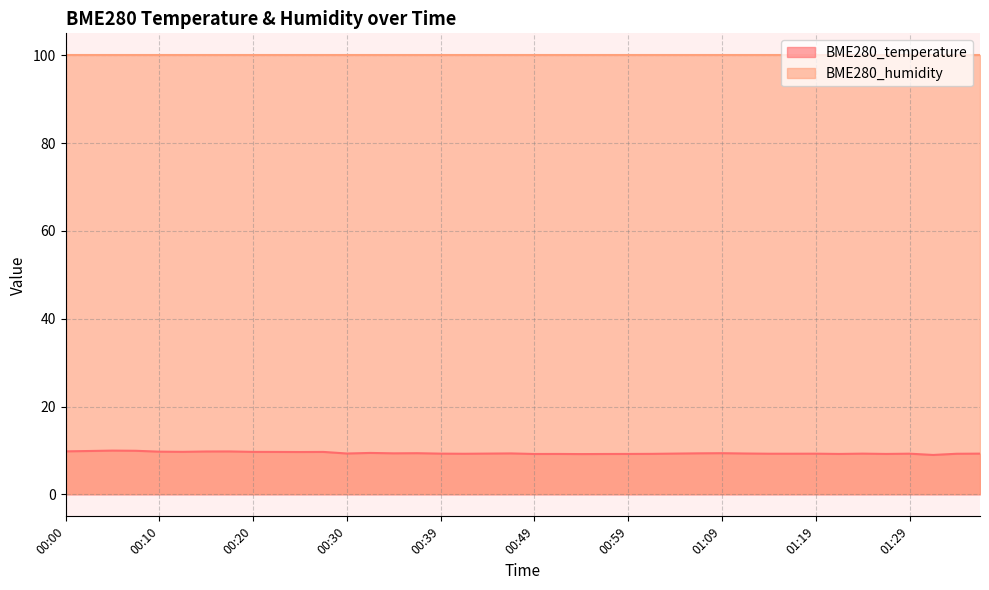

The value at 00:15 is 9.8. True or false?

True